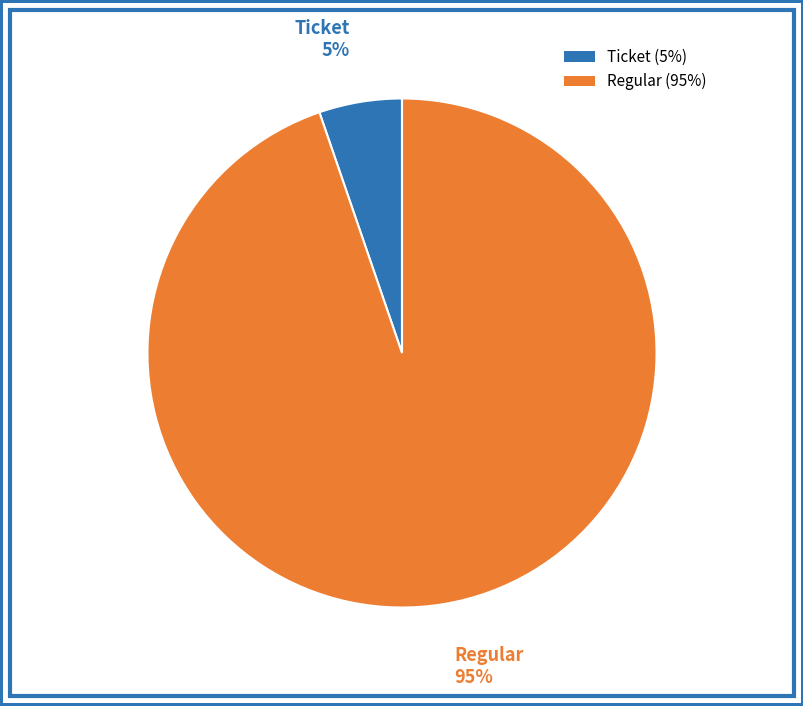

To the nearest percent, what portion does Regular represent?

95%